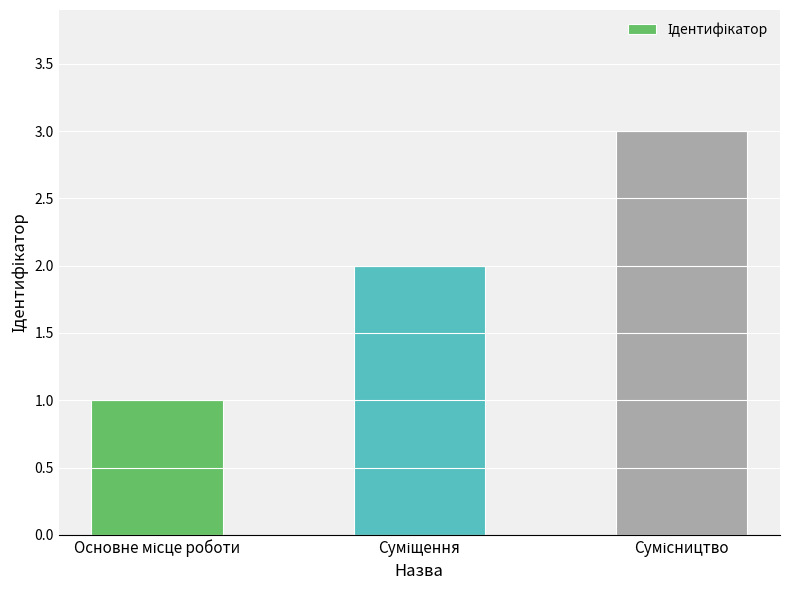

What is the greatest value displayed?

3